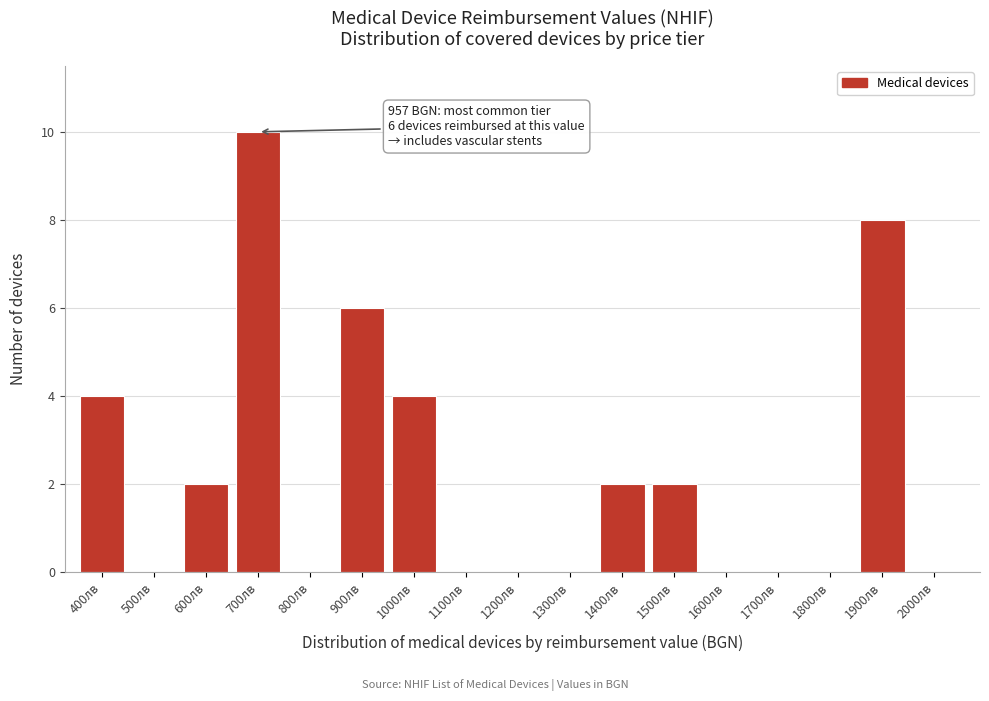

Reading left to right, extract all data points from this chart.

400лв=4	500лв=0	600лв=2	700лв=10	800лв=0	900лв=6	1000лв=4	1100лв=0	1200лв=0	1300лв=0	1400лв=2	1500лв=2	1600лв=0	1700лв=0	1800лв=0	1900лв=8	2000лв=0